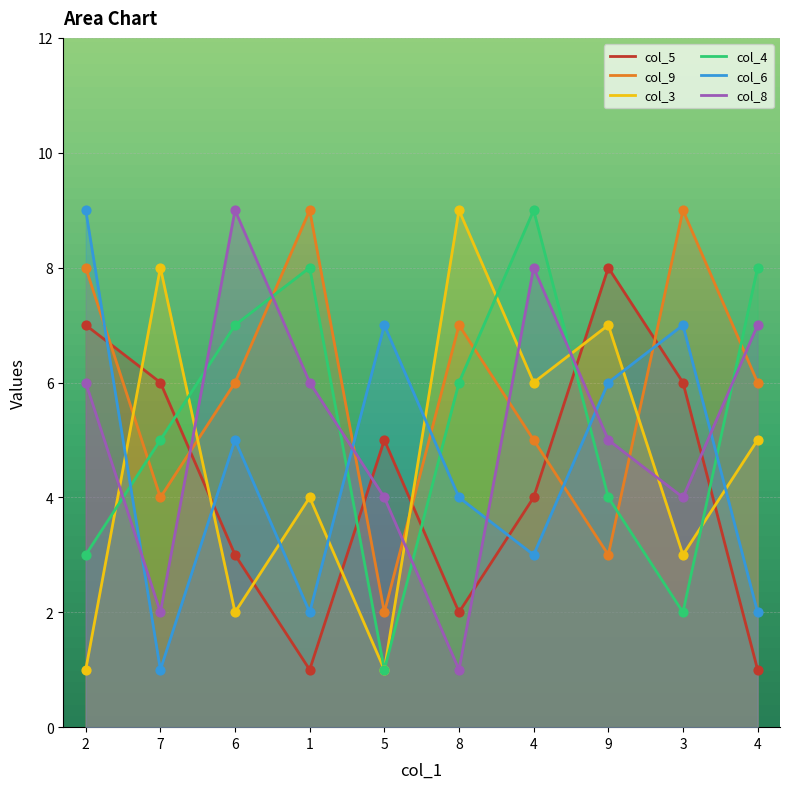

Which series reaches the minimum Y coordinate?

col_5